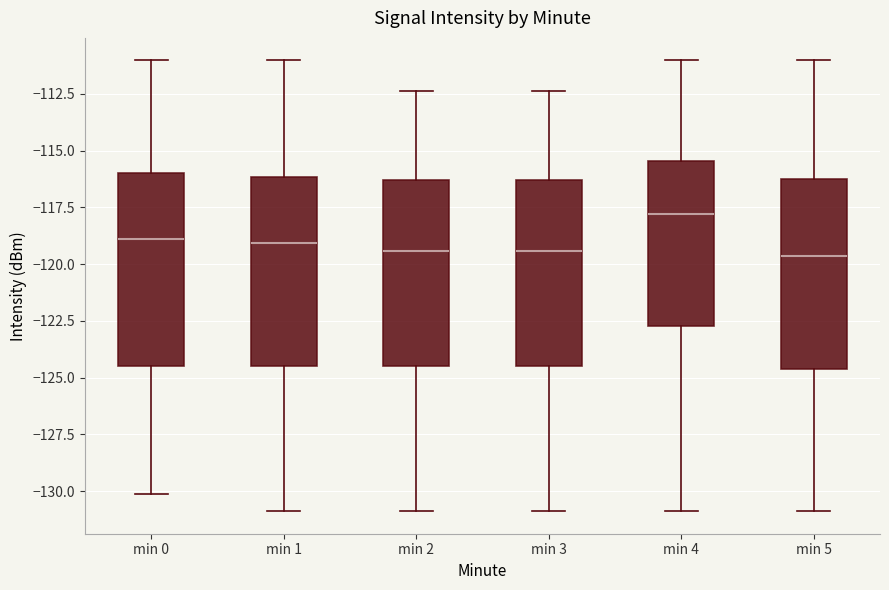

Reading left to right, read every box against the y-axis: the position of its median line, the range the box covers, and the ends of its whiskers. The values are not printed on the chart, so give them approximately, as read against the axis.

min 0: median -119.0, box -124.5 to -116.0, whiskers -130.0 to -111.0
min 1: median -119.0, box -124.5 to -116.0, whiskers -131.0 to -111.0
min 2: median -119.5, box -124.5 to -116.5, whiskers -131.0 to -112.5
min 3: median -119.5, box -124.5 to -116.5, whiskers -131.0 to -112.5
min 4: median -118.0, box -122.5 to -115.5, whiskers -131.0 to -111.0
min 5: median -119.5, box -124.5 to -116.0, whiskers -131.0 to -111.0